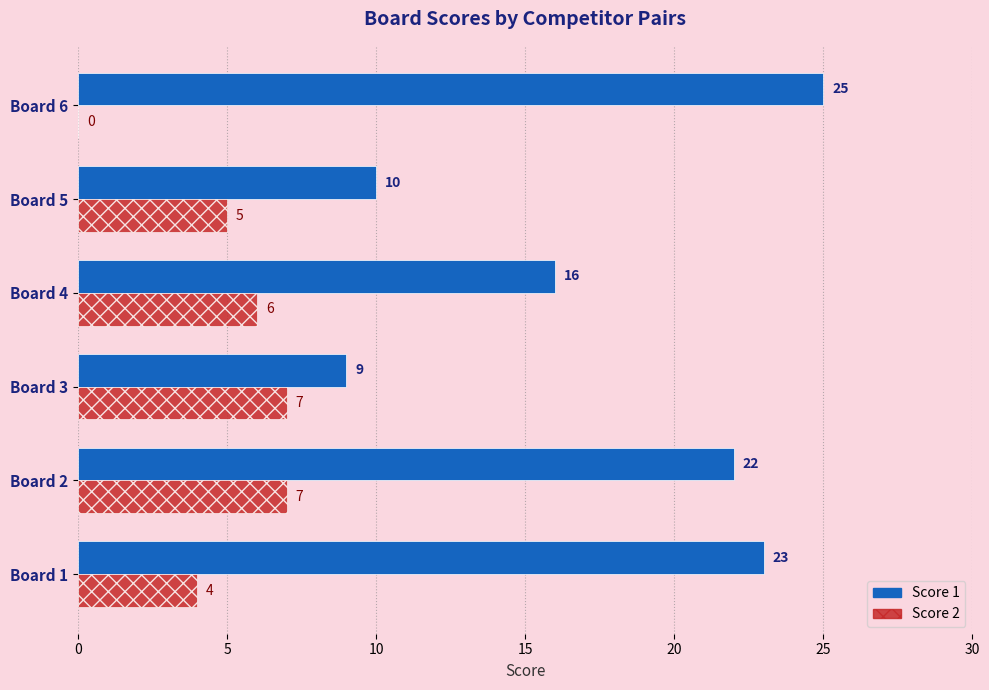

Count the Score 2 values in the range 4 to 7.

5